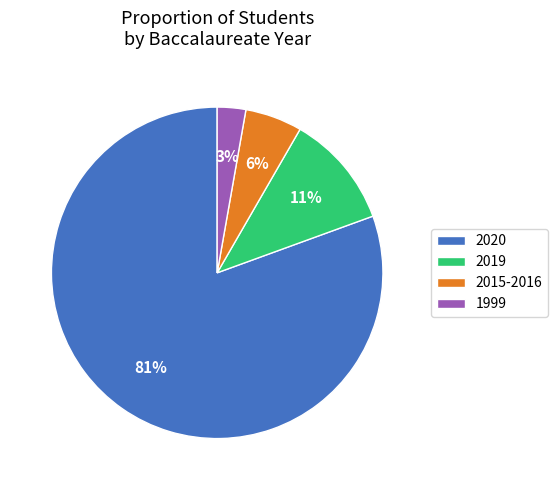

The 1999 slice represents 3% of the pie. True or false?

True